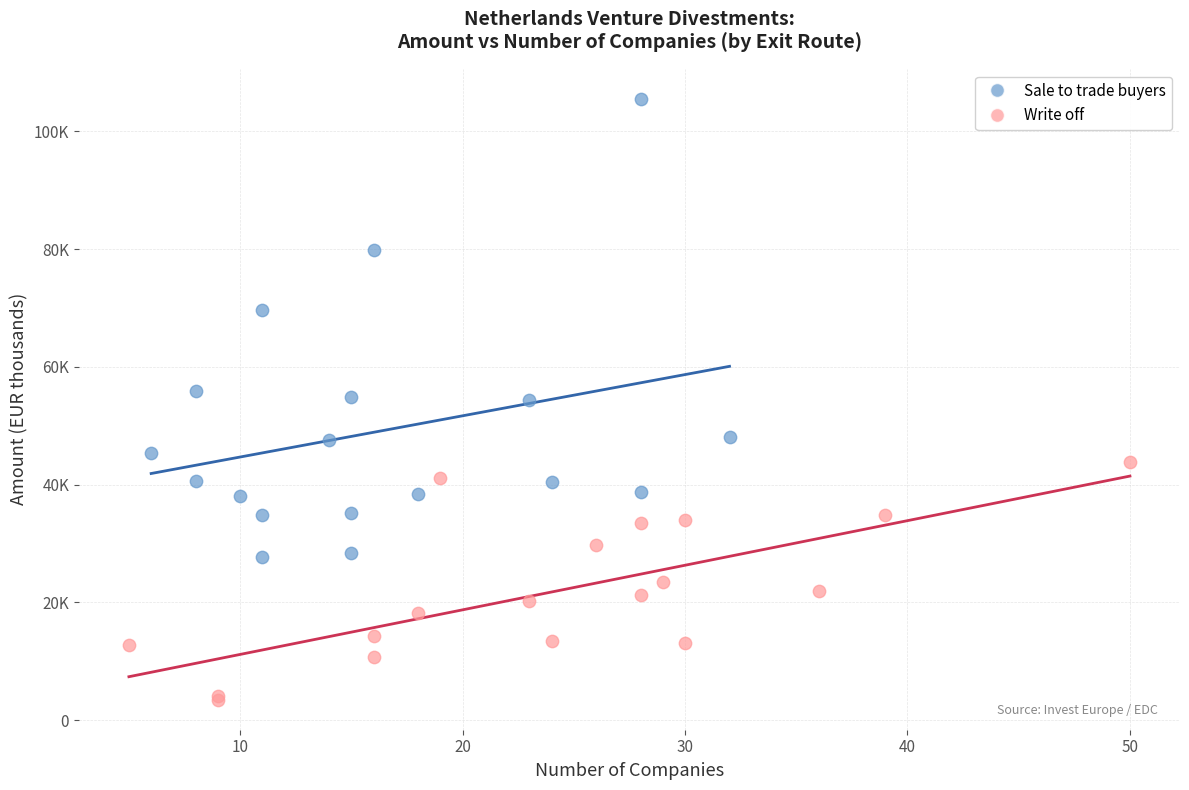

What are all the series names shown in the legend?

Sale to trade buyers, Write off